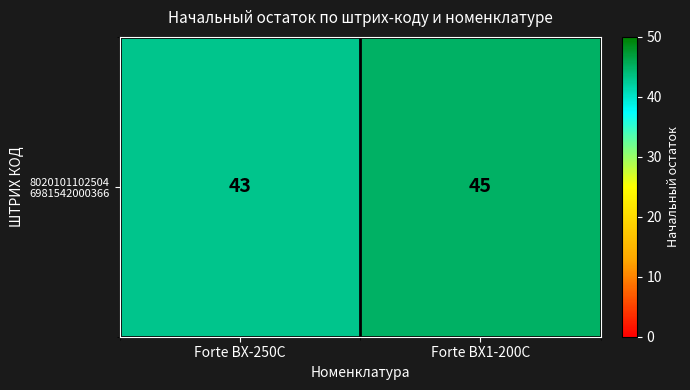

How many distinct data groups are displayed?

1